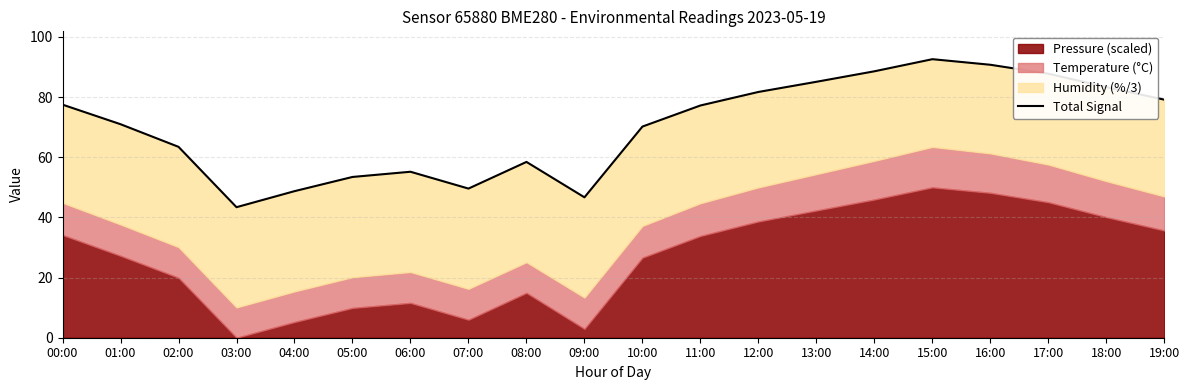

How many categories are shown in the chart?

20